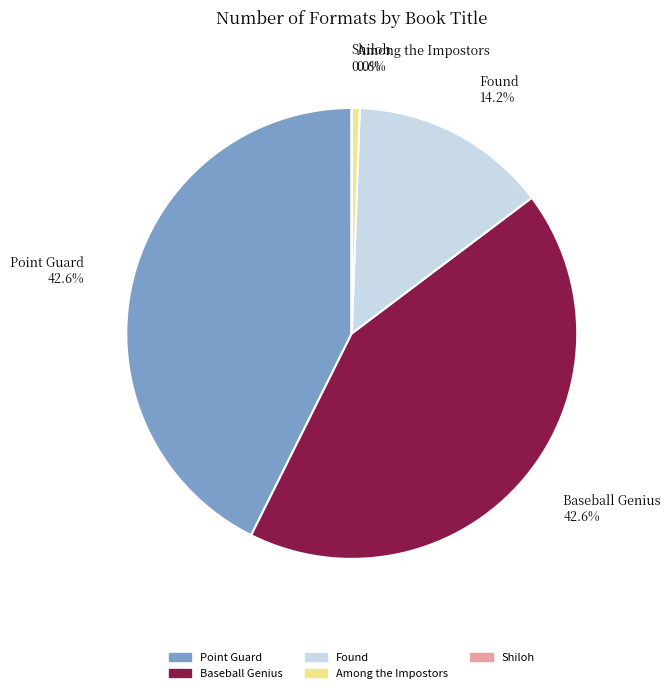

Between Found and Point Guard, which is larger?

Point Guard